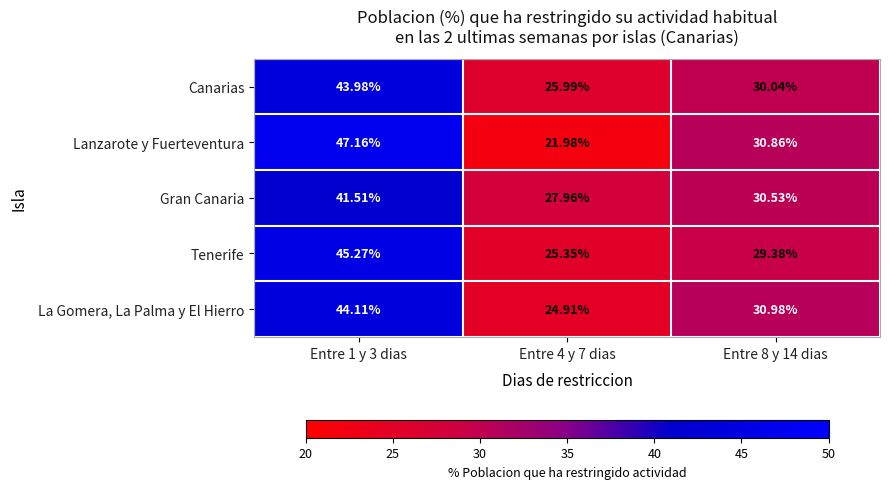

Is the value of Gran Canaria at Entre 1 y 3 dias greater than the value of La Gomera, La Palma y El Hierro at Entre 8 y 14 dias?

Yes